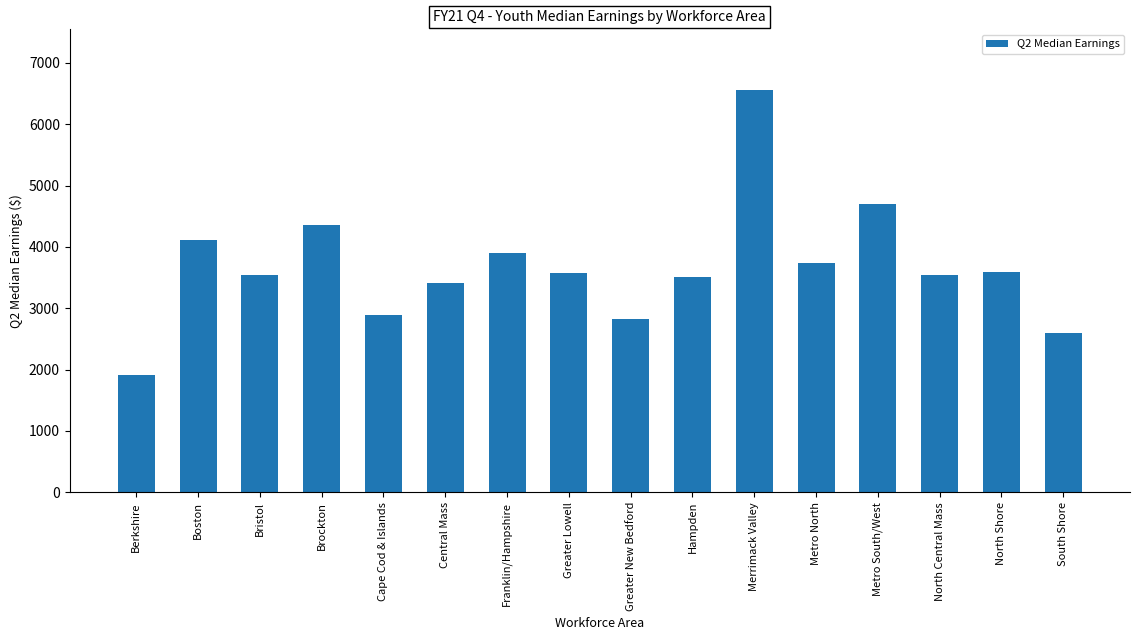

What is the approximate value at South Shore?

2600.0